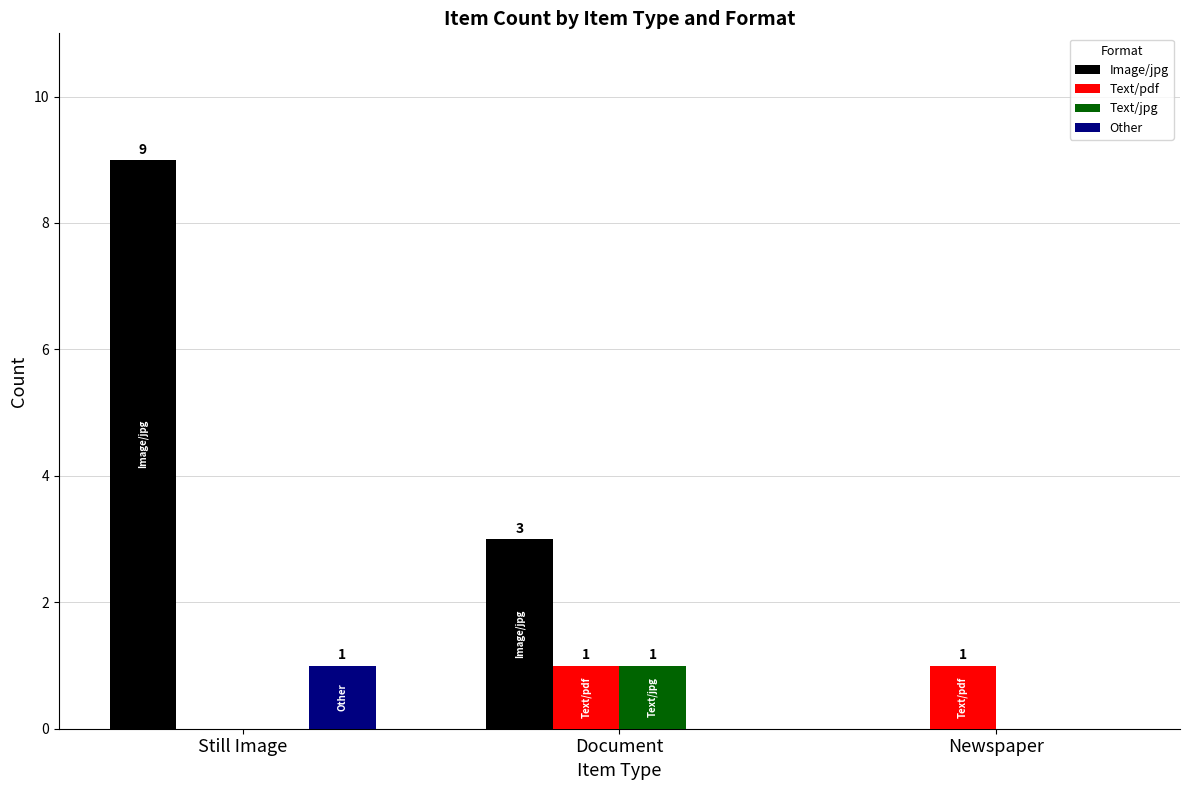

Which label corresponds to the largest value in the chart?

Still Image